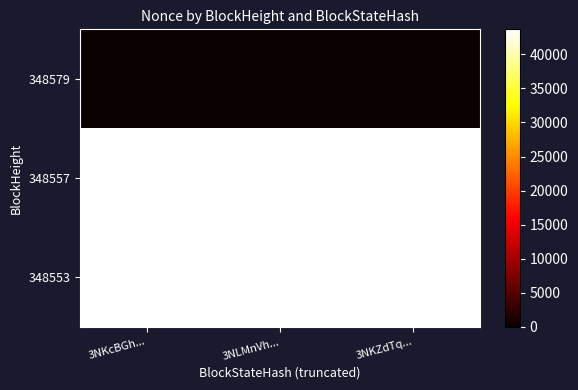

Between 3NKZdTq... and 3NLMnVh..., which is larger?

3NKZdTq...